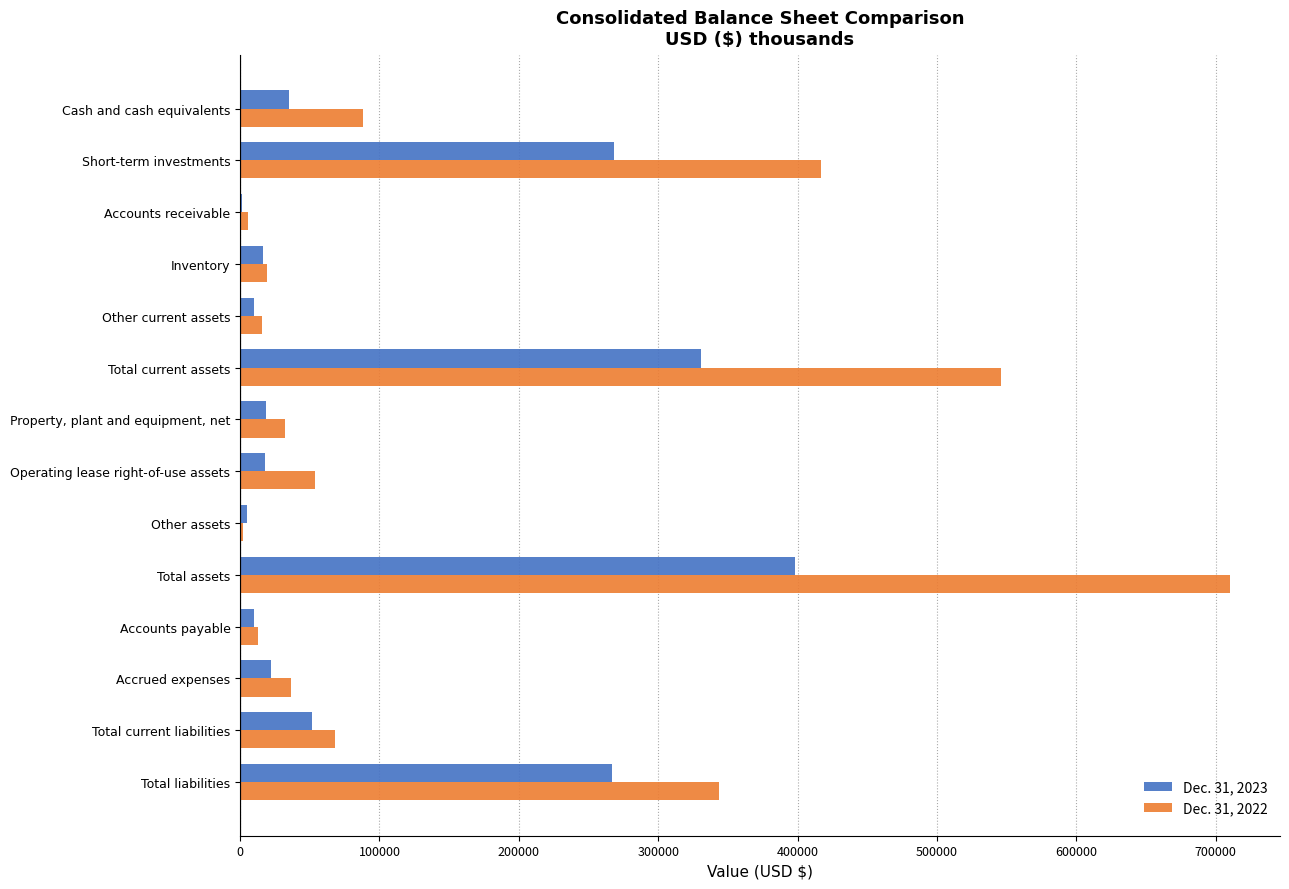

At which label does Dec. 31, 2022 reach its peak?

Total assets